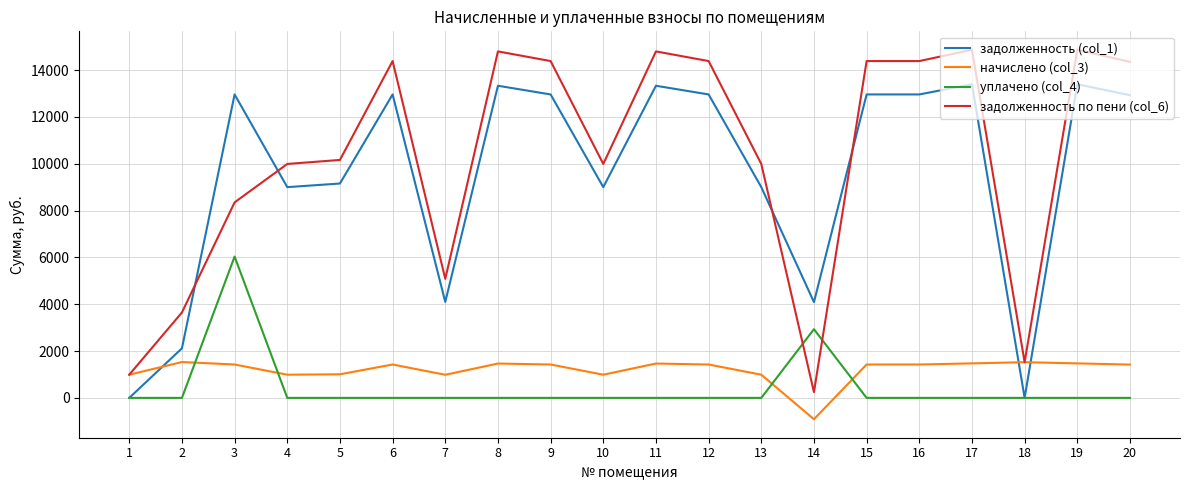

What is the sum of all начислено (col_3) values?

23949.5